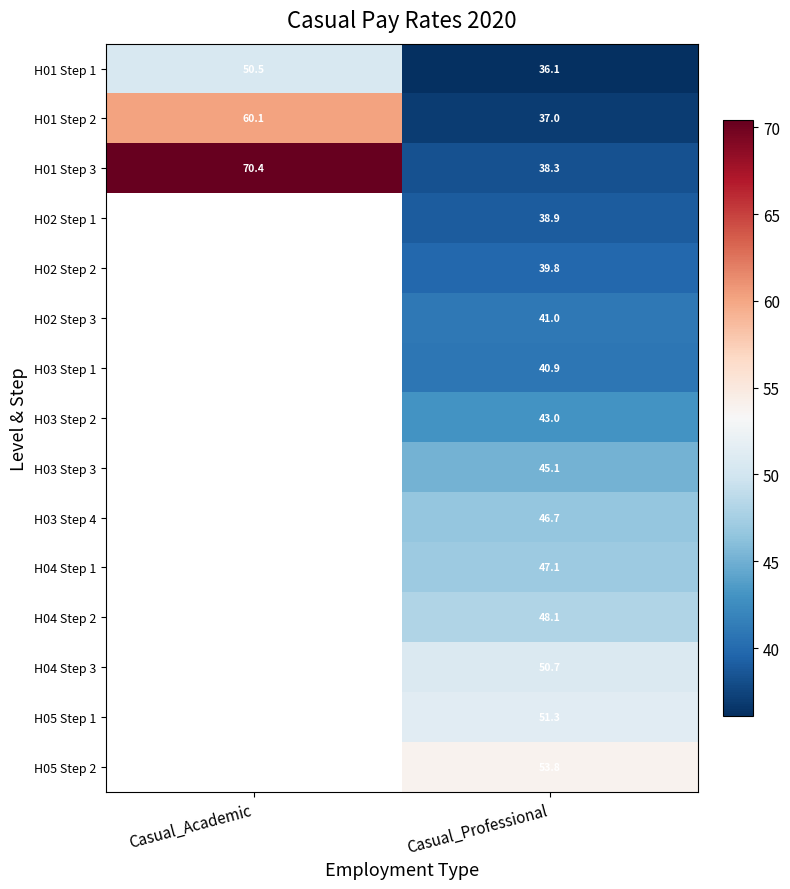

List the labels in order of H01 Step 2 value, largest first.

Casual_Academic, Casual_Professional